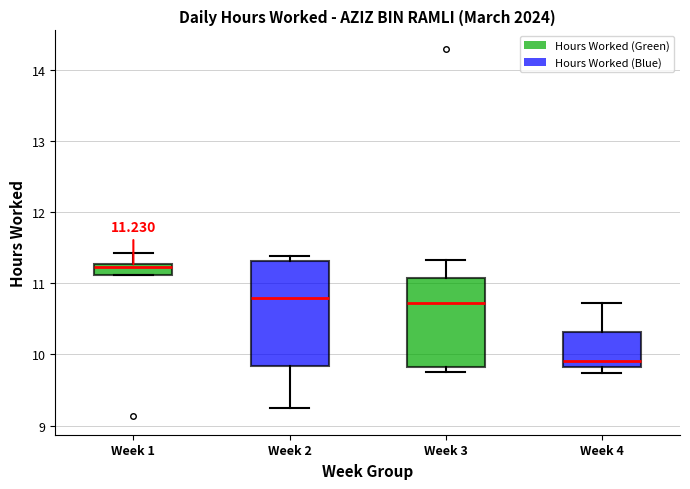

Which box has the lowest median line?

Week 4